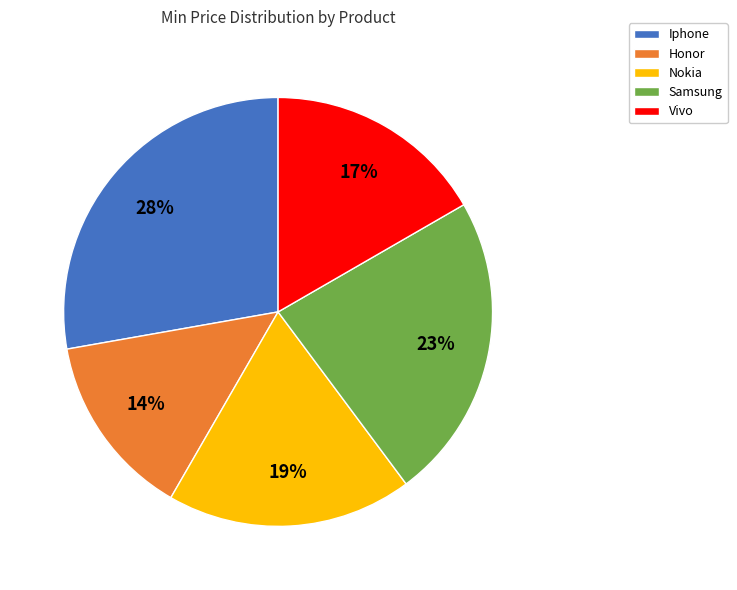

Which has a higher value, Nokia or Vivo?

Nokia